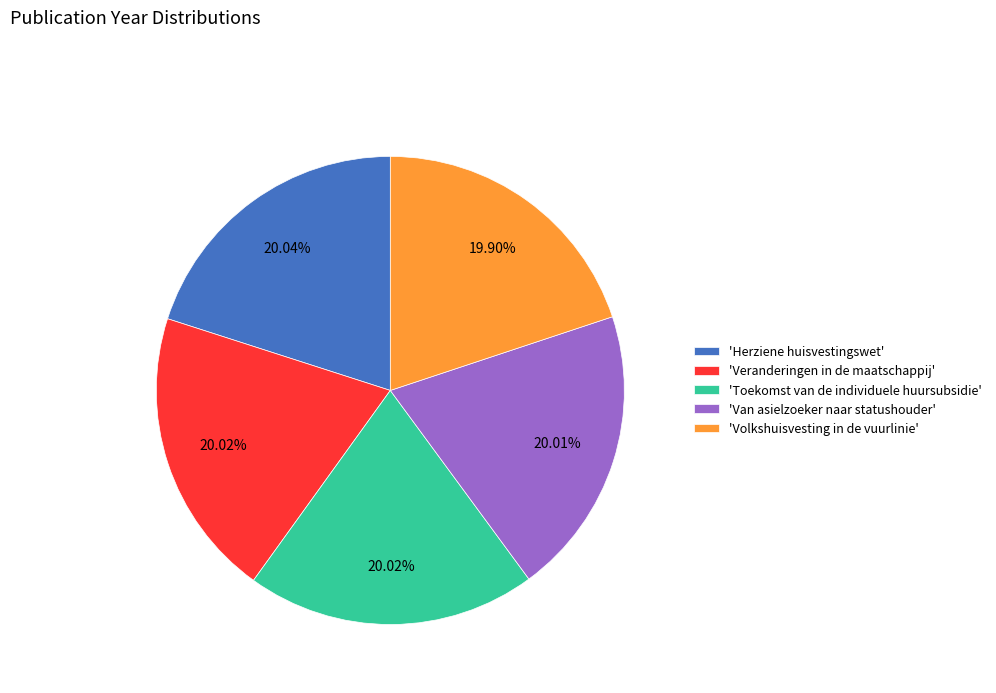

Do 'Toekomst van de individuele huursubsidie' and 'Veranderingen in de maatschappij' together represent more than half of the pie?

No